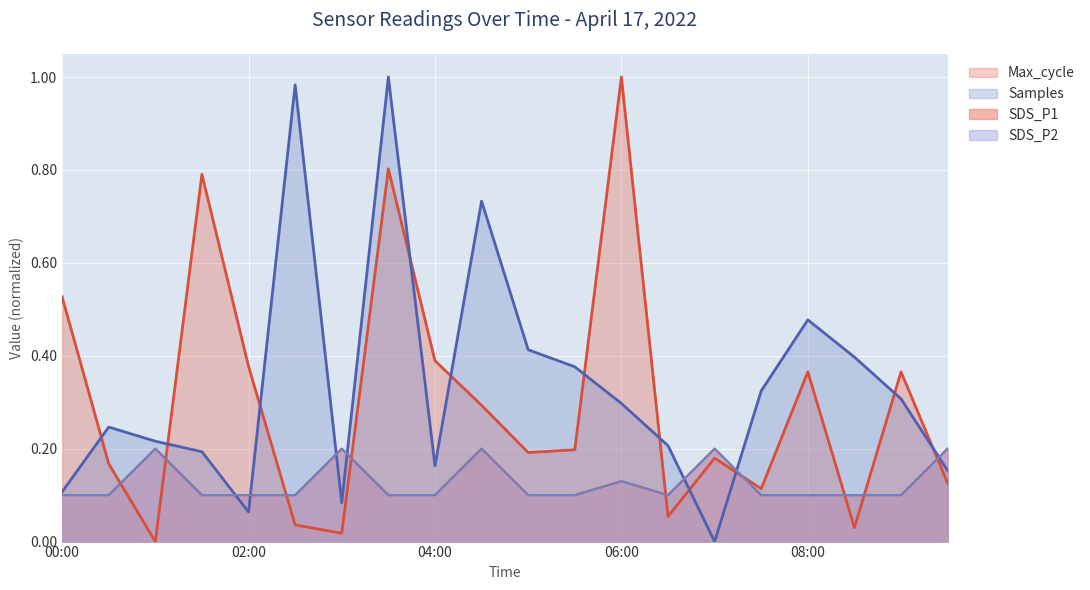

What is the label of the 6th point from the right?

07:00